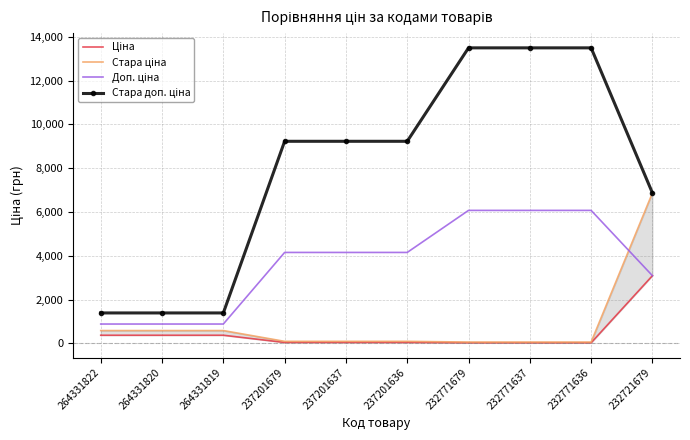

Rank the categories by Ціна value from lowest to highest.

232771679, 232771637, 232771636, 237201679, 237201637, 237201636, 264331822, 264331820, 264331819, 232721679